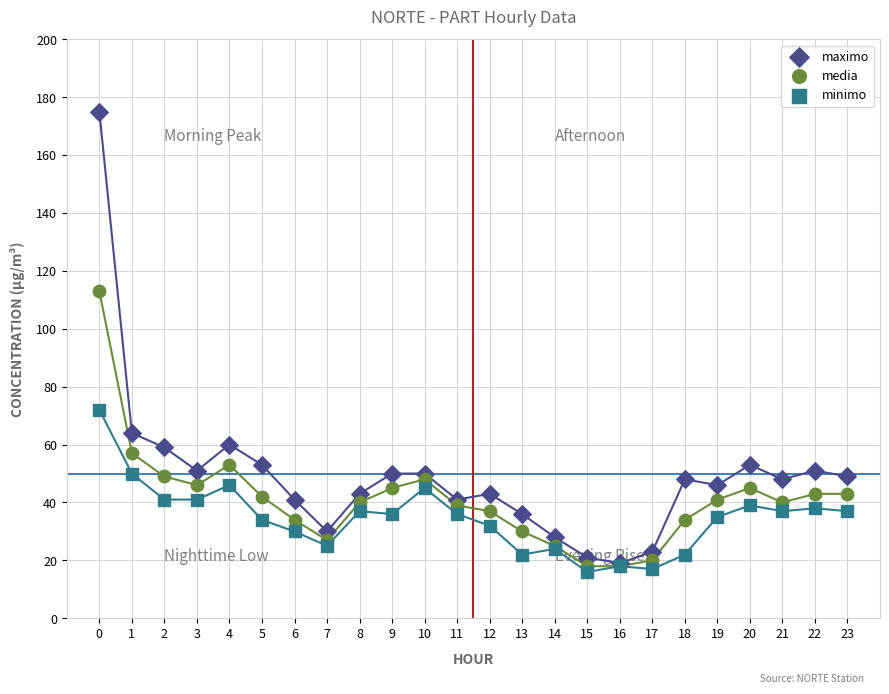

Across all series, what Y value is closest to 95?

113